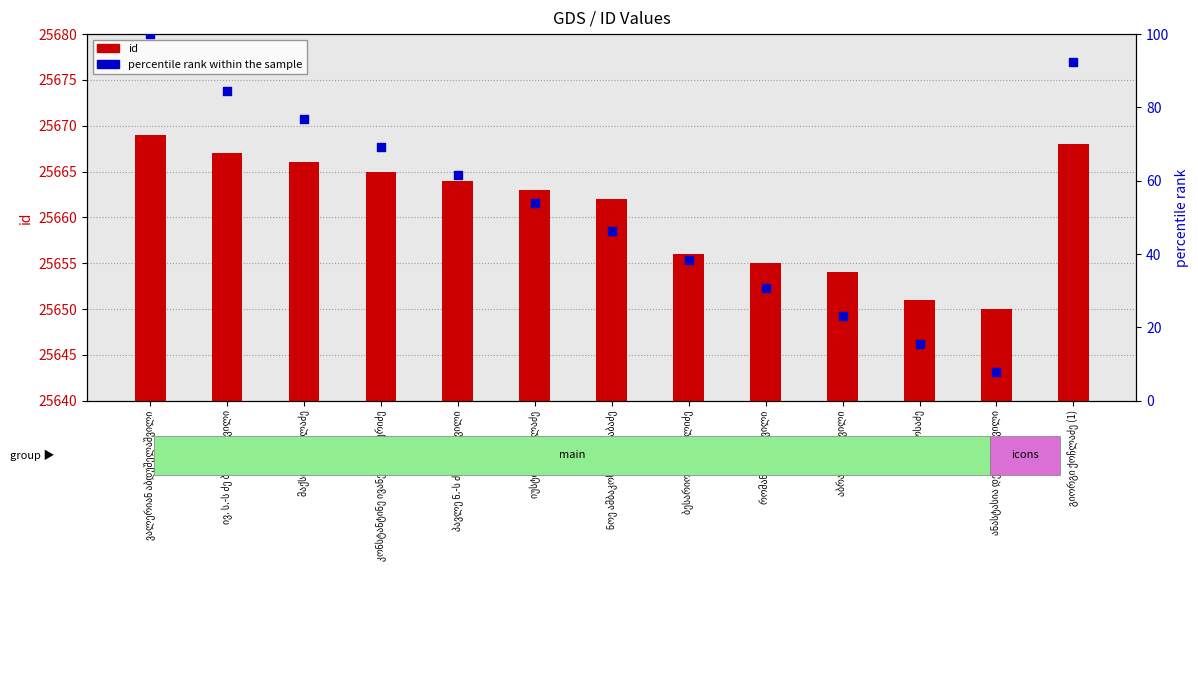

What is the total value across all series at პავლე ნ.-ს ძე ტკეციშვილი?

25725.5